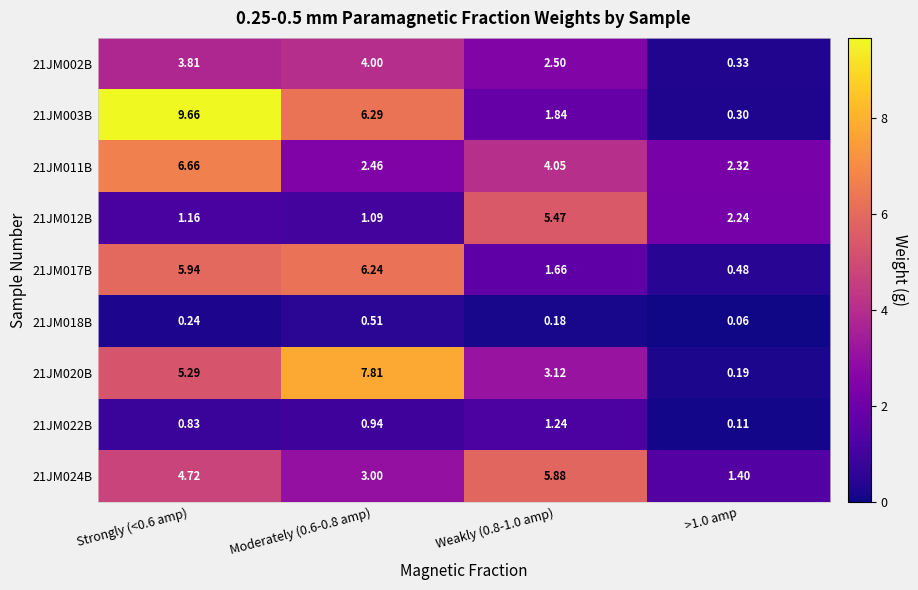

Count the number of data series in this chart.

9